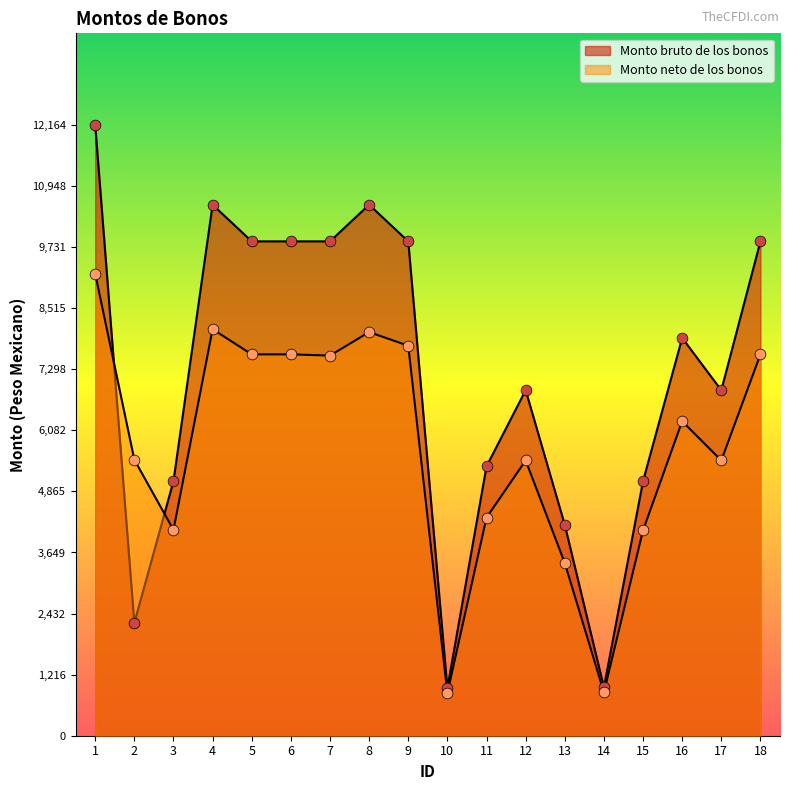

At which category is the sum across all series the highest?

1